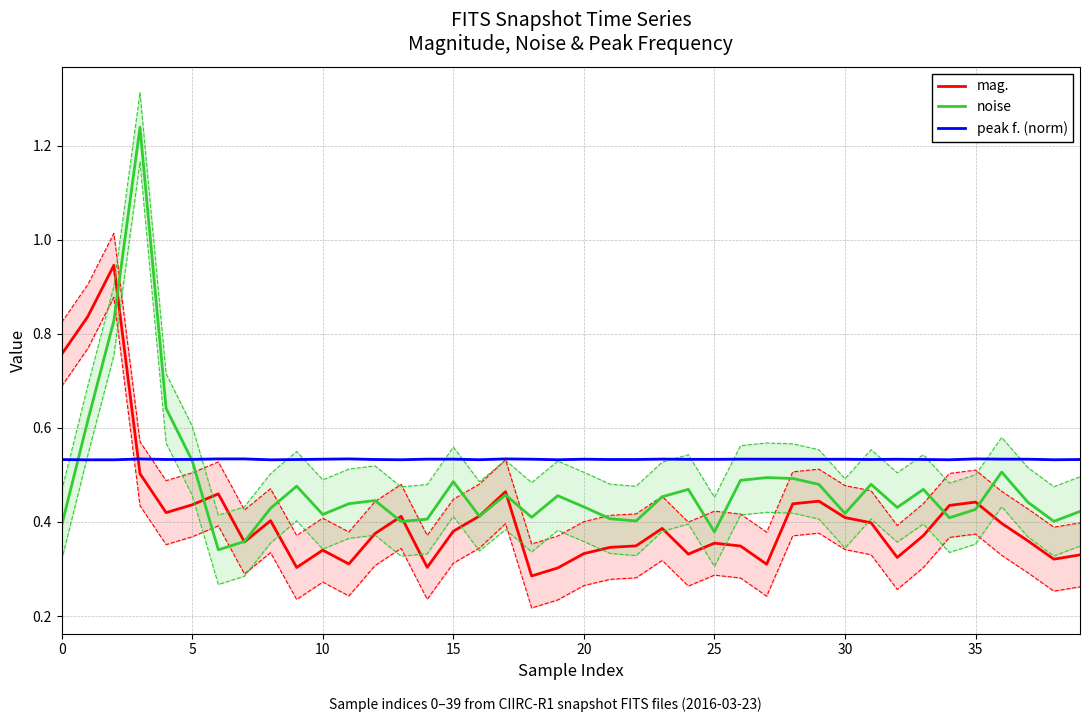

What is the sum of all mag. values?

16.4